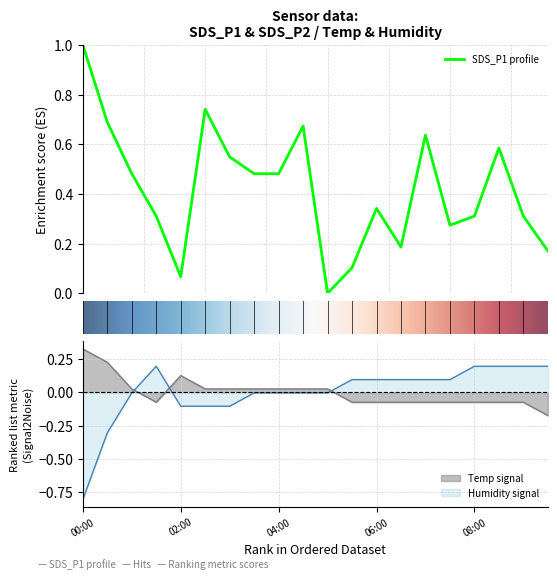

What is the greatest value displayed?

1.0